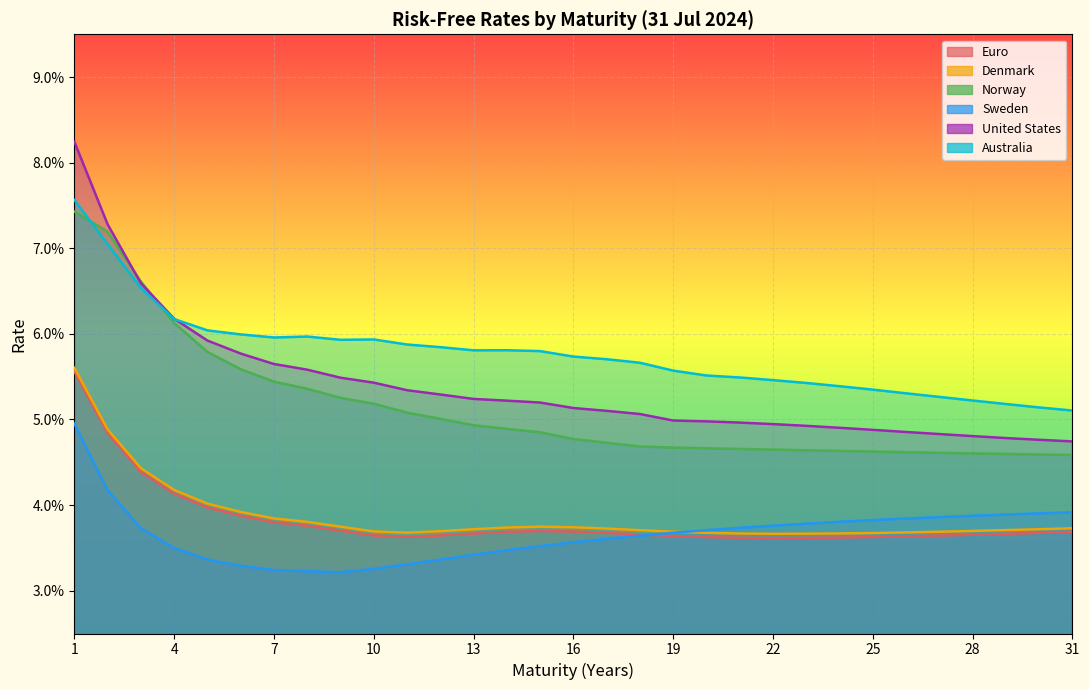

At which category does Denmark reach its first local peak?

15